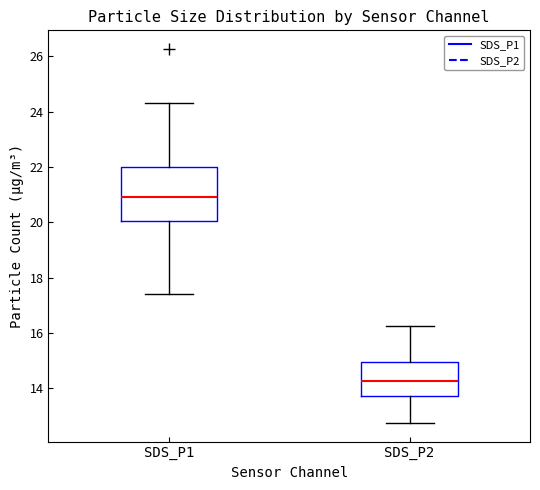

Reading left to right, read every box against the y-axis: the position of its median line, the range the box covers, and the ends of its whiskers. The values are not printed on the chart, so give them approximately, as read against the axis.

SDS_P1: median 21.0, box 20.0 to 22.0, whiskers 17.4 to 24.4
SDS_P2: median 14.2, box 13.8 to 15.0, whiskers 12.8 to 16.2